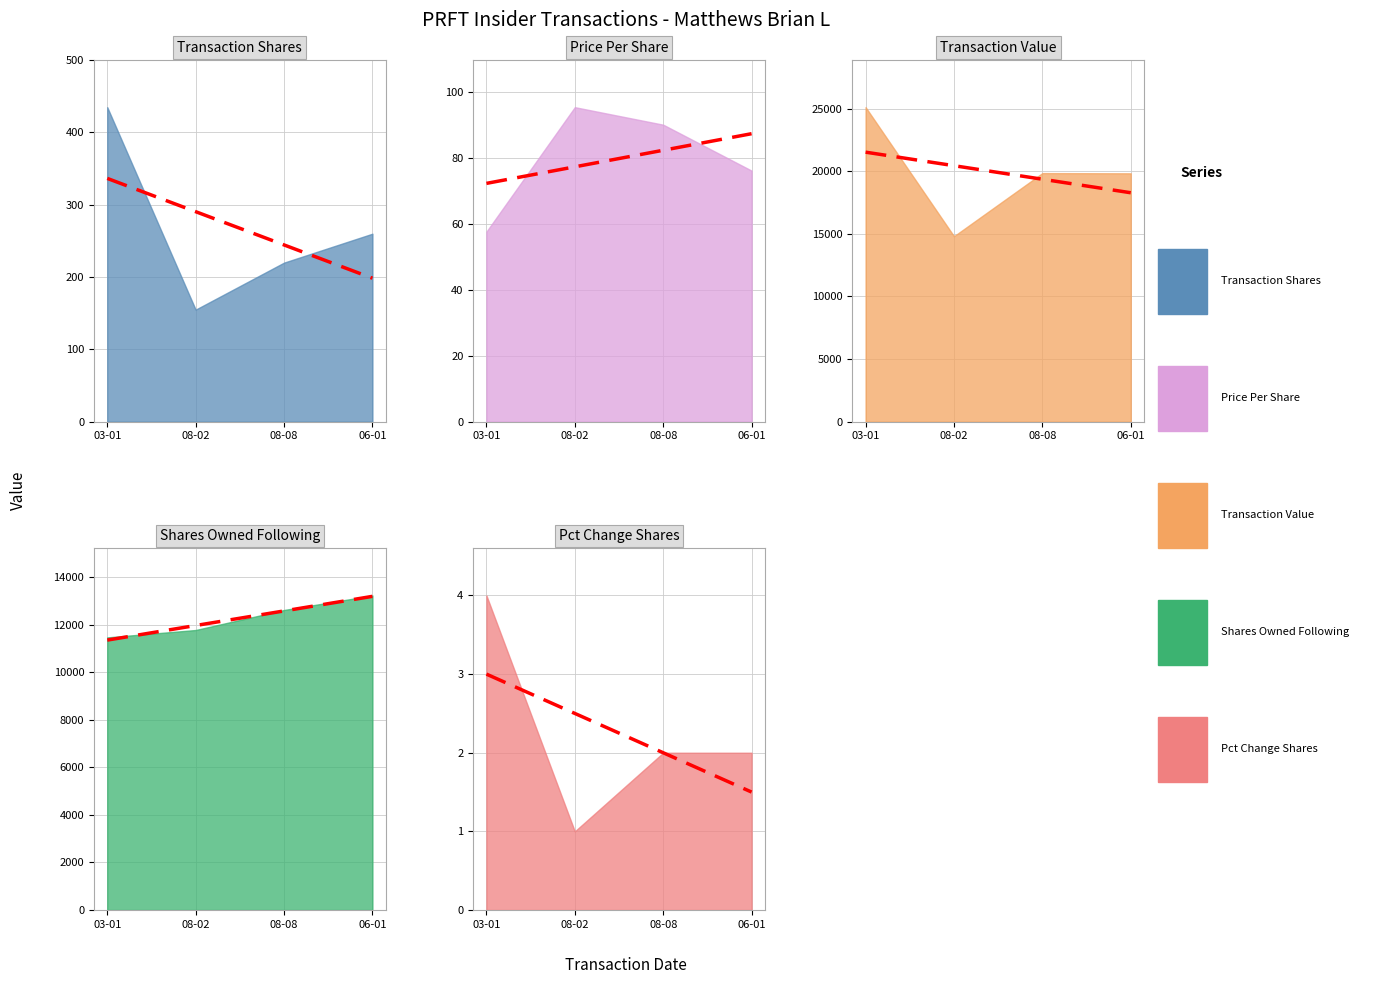

What is the difference between the highest and lowest values at 2023-06-01?

19826.0